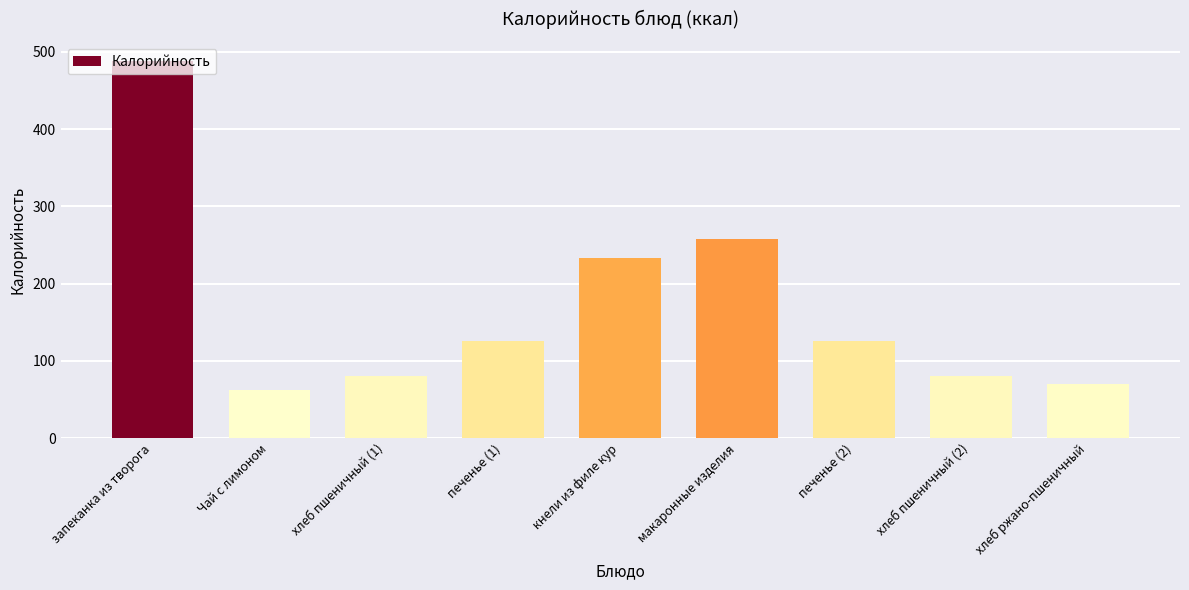

At which label does the data first exceed 126?

запеканка из творога